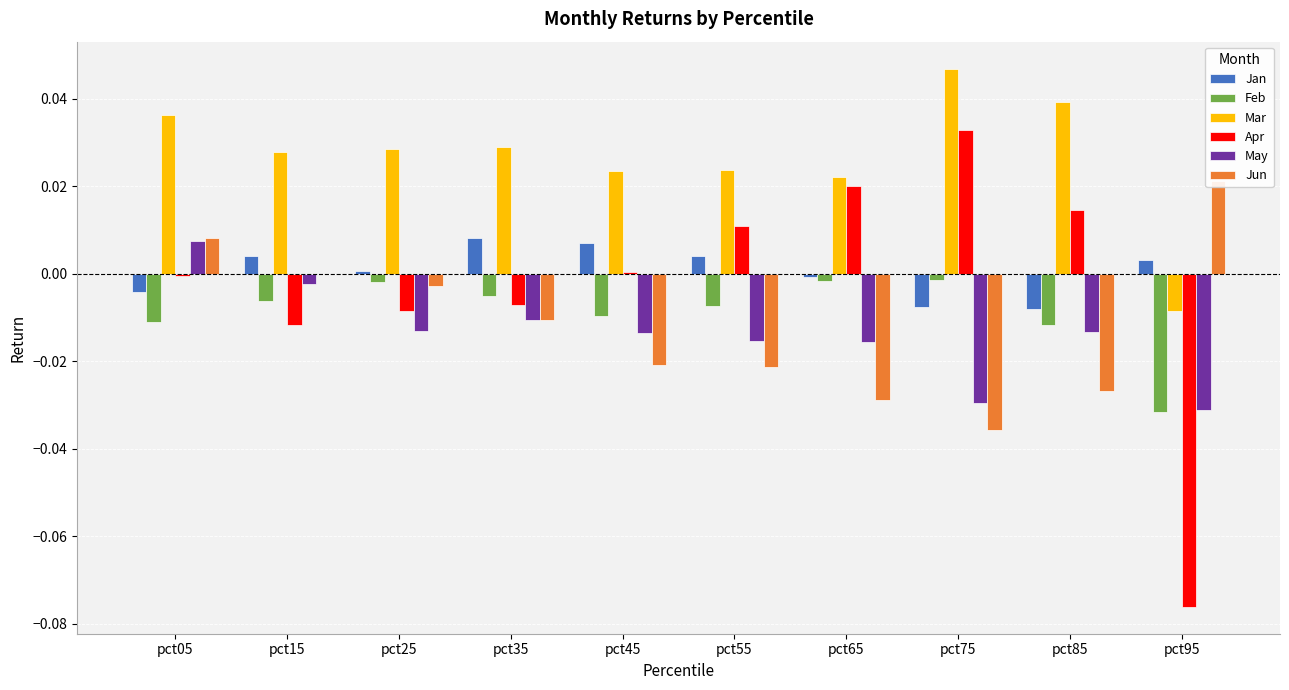

Reading left to right, extract all data points from this chart.

Jan: -0.0	0.0	0.0	0.0	0.0	0.0	-0.0	-0.0	-0.0	0.0
Feb: -0.0	-0.0	-0.0	-0.0	-0.0	-0.0	-0.0	-0.0	-0.0	-0.0
Mar: 0.0	0.0	0.0	0.0	0.0	0.0	0.0	0.0	0.0	-0.0
Apr: -0.0	-0.0	-0.0	-0.0	0.0	0.0	0.0	0.0	0.0	-0.1
May: 0.0	-0.0	-0.0	-0.0	-0.0	-0.0	-0.0	-0.0	-0.0	-0.0
Jun: 0.0	0.0	-0.0	-0.0	-0.0	-0.0	-0.0	-0.0	-0.0	0.0